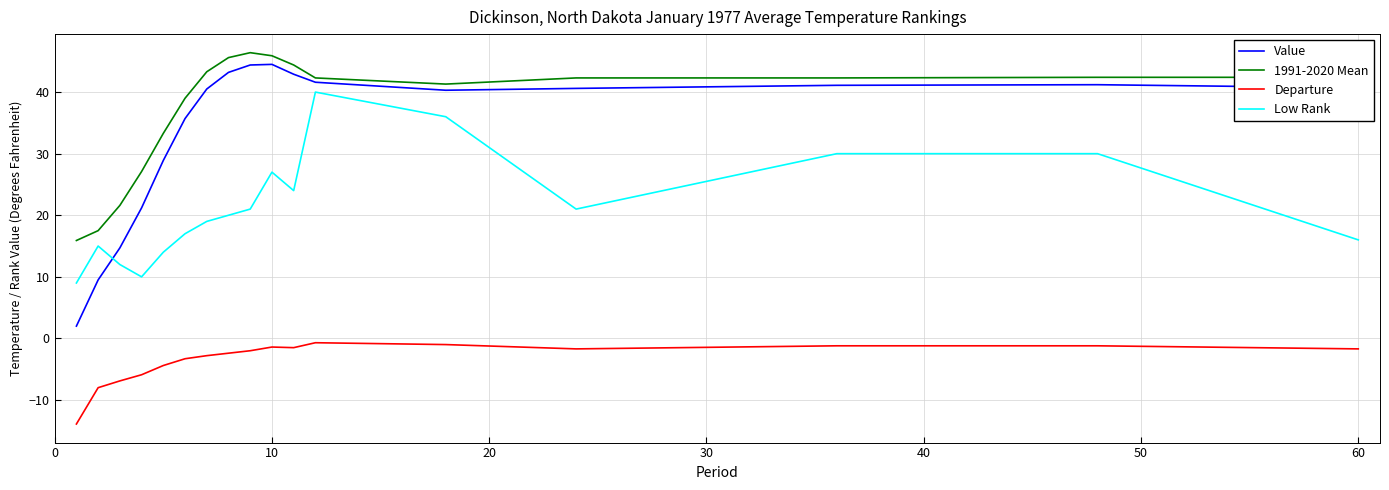

What is the difference between the maximum and minimum values in the Value series?

42.5